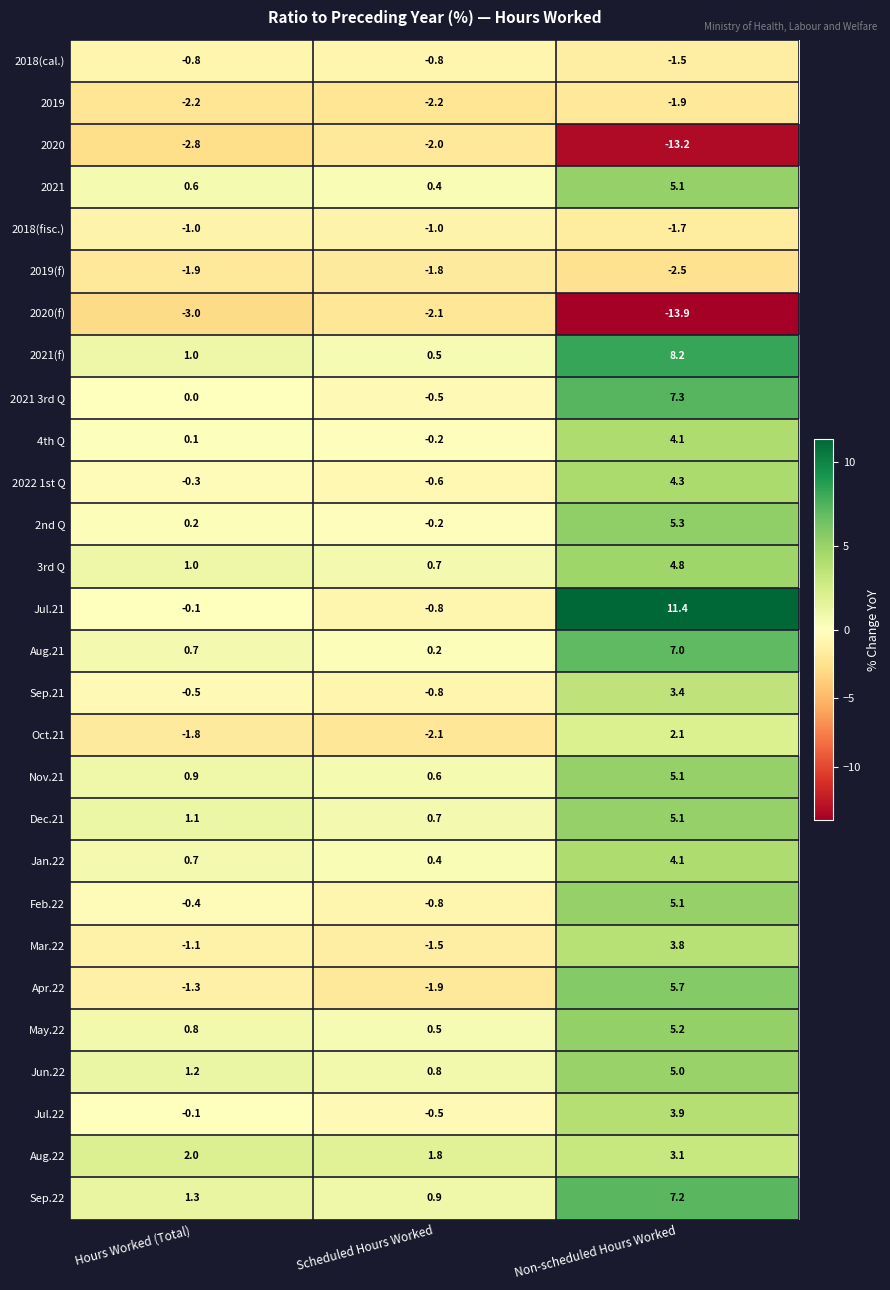

Is it true that Aug.22 equals 2.0 at Hours Worked (Total)?

True